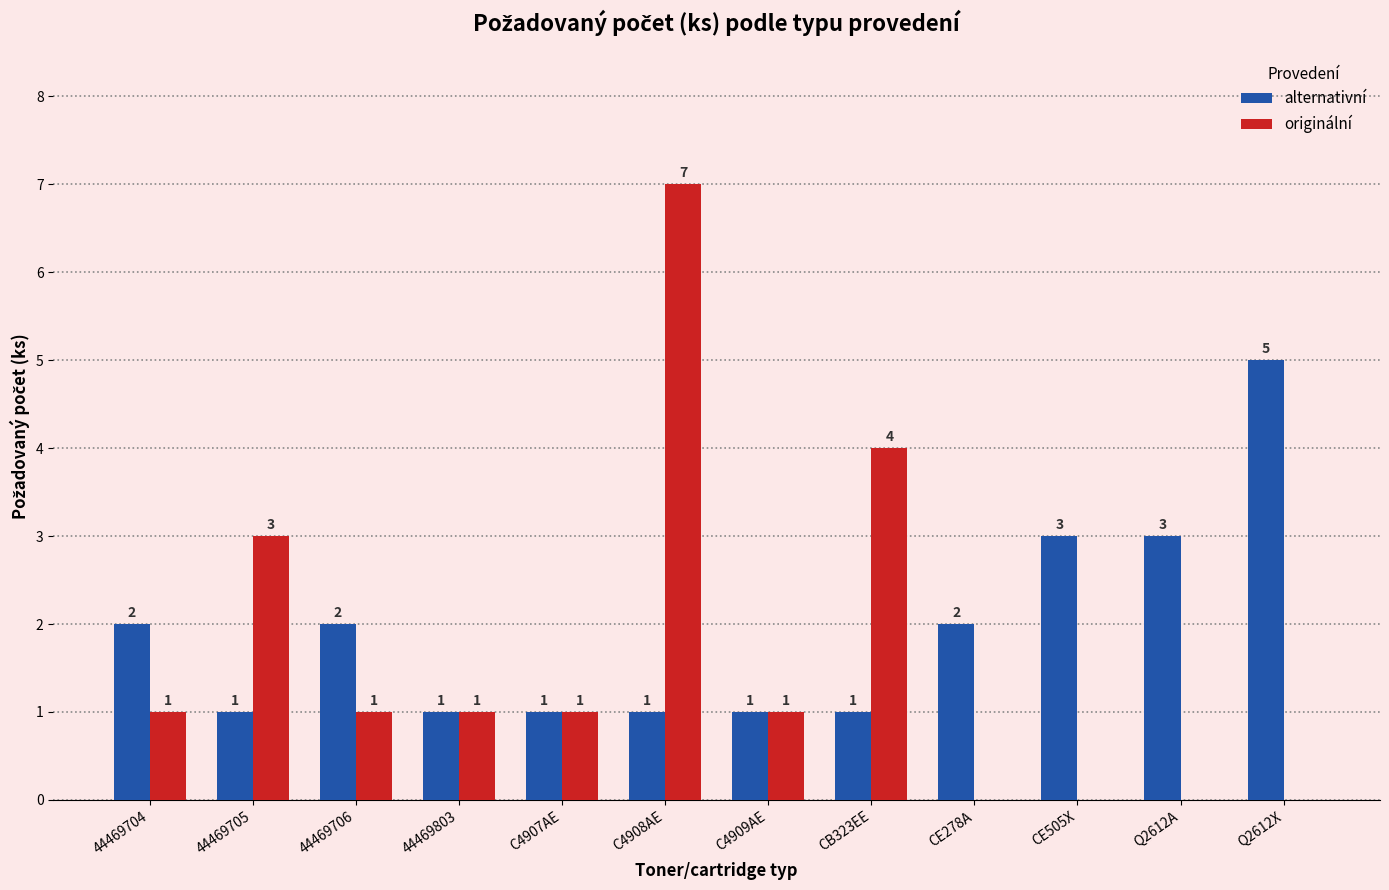

What is the average value of the originální series?

2